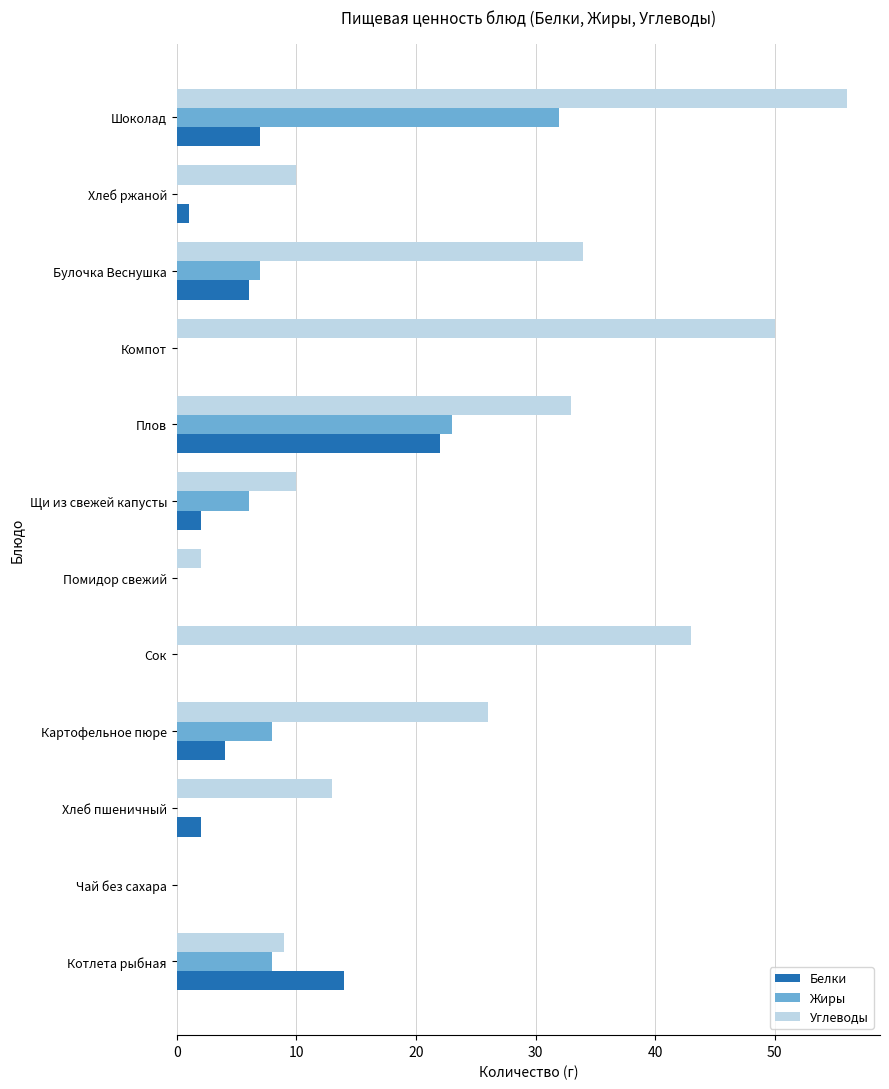

How many data points does each series have?

12